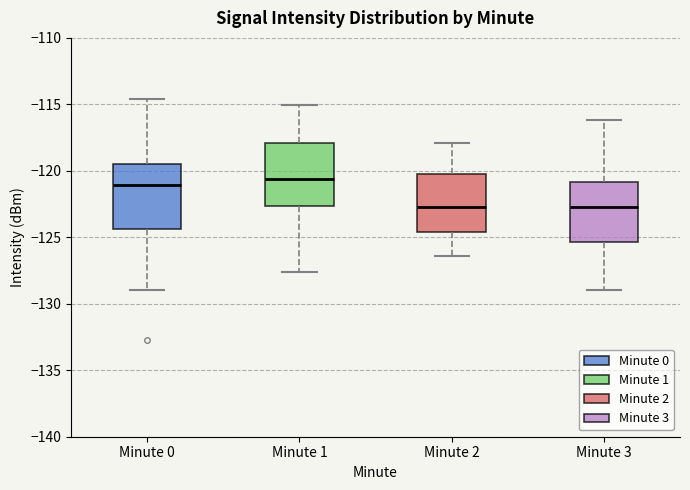

Reading left to right, transcribe this box plot: for each box, give where its median line is, the range the box spans, and where its two whiskers end, as read against the y-axis. The values are not printed on the chart, so give them approximately, as read against the axis.

Minute 0: median -121.0, box -124.5 to -119.5, whiskers -129.0 to -114.5
Minute 1: median -120.5, box -122.5 to -118.0, whiskers -127.5 to -115.0
Minute 2: median -122.5, box -124.5 to -120.0, whiskers -126.5 to -118.0
Minute 3: median -122.5, box -125.5 to -121.0, whiskers -129.0 to -116.0